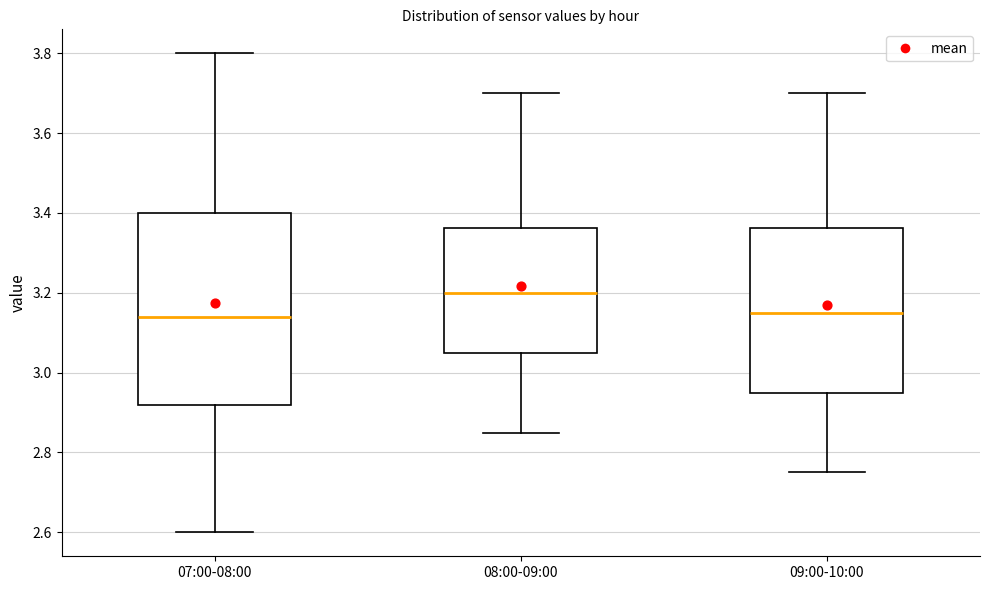

Reading left to right, read every box against the y-axis: the position of its median line, the range the box covers, and the ends of its whiskers. The values are not printed on the chart, so give them approximately, as read against the axis.

07:00-08:00: median 3.14, box 2.92 to 3.40, whiskers 2.60 to 3.80
08:00-09:00: median 3.20, box 3.06 to 3.36, whiskers 2.86 to 3.70
09:00-10:00: median 3.16, box 2.96 to 3.36, whiskers 2.76 to 3.70